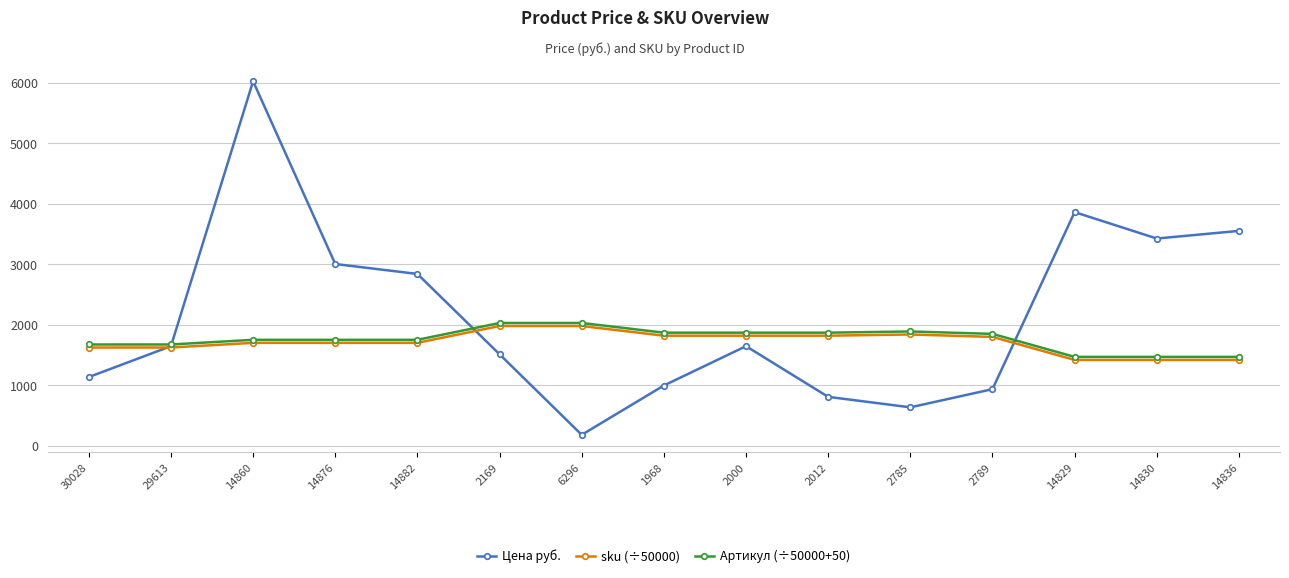

What is the average value of the sku (÷50000) series?

1711.7